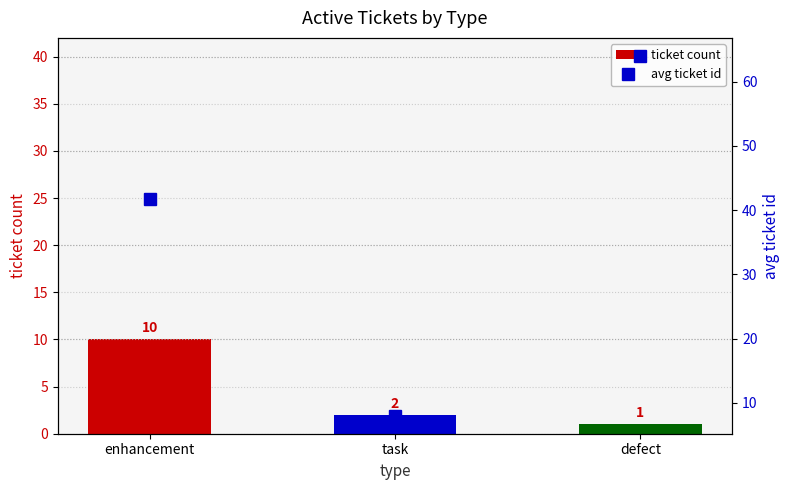

What is the difference between the maximum and second lowest values in the avg ticket id series?

22.2